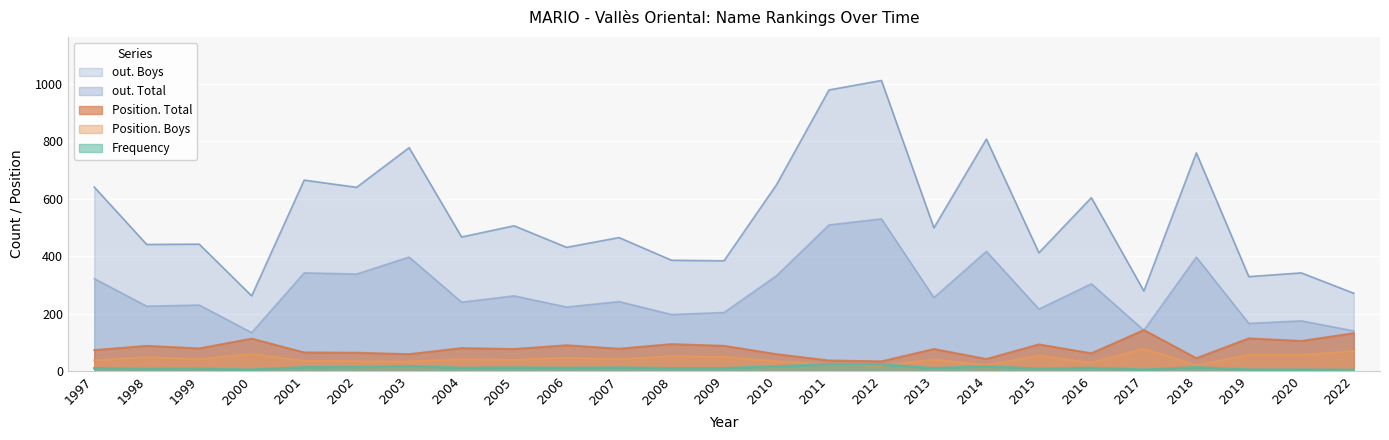

Which series has the largest total across all categories?

out. Boys